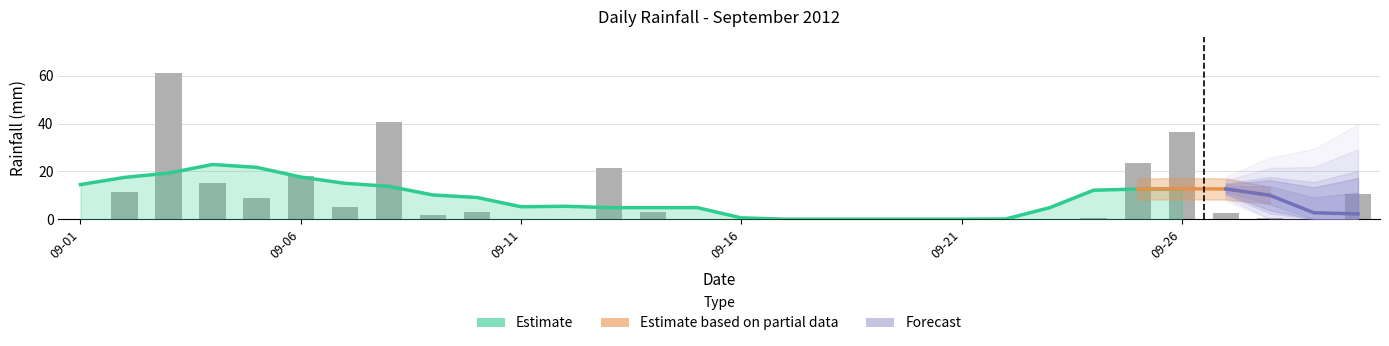

Reading left to right, what are all the values shown in this chart?

2012-09-01=0.2	2012-09-02=11.2	2012-09-03=61.0	2012-09-04=15.0	2012-09-05=9.0	2012-09-06=18.2	2012-09-07=5.2	2012-09-08=40.8	2012-09-09=1.8	2012-09-10=2.8	2012-09-11=0.0	2012-09-12=0.0	2012-09-13=21.4	2012-09-14=2.8	2012-09-15=0.0	2012-09-16=0.0	2012-09-17=0.0	2012-09-18=0.0	2012-09-19=0.0	2012-09-20=0.0	2012-09-21=0.0	2012-09-22=0.0	2012-09-23=0.0	2012-09-24=0.4	2012-09-25=23.6	2012-09-26=36.6	2012-09-27=2.4	2012-09-28=0.6	2012-09-29=0.0	2012-09-30=10.4